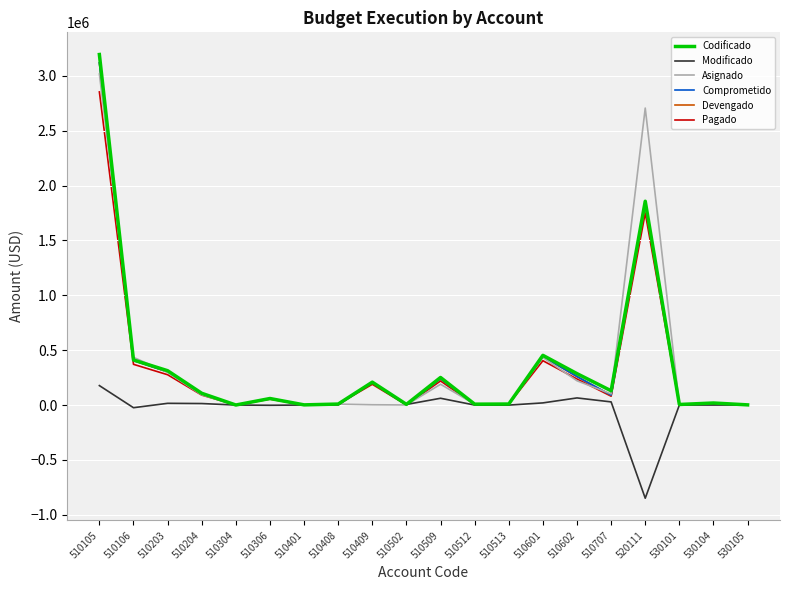

At which category is the sum across all series the highest?

510105